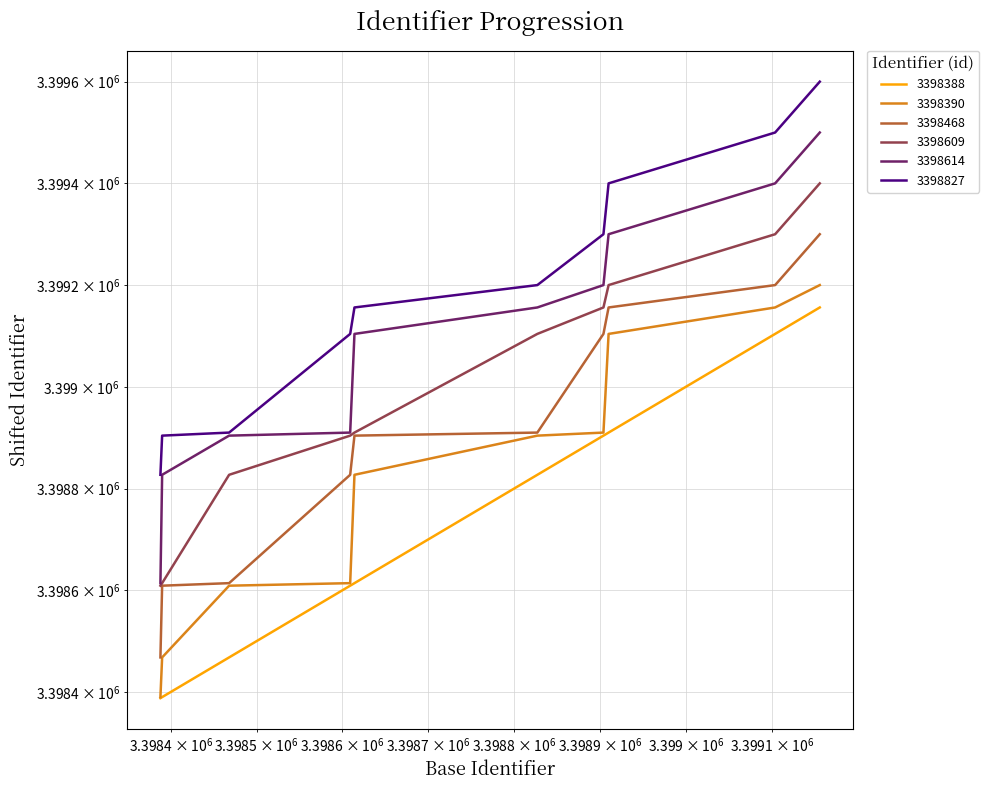

What is the greatest value displayed?

3399600